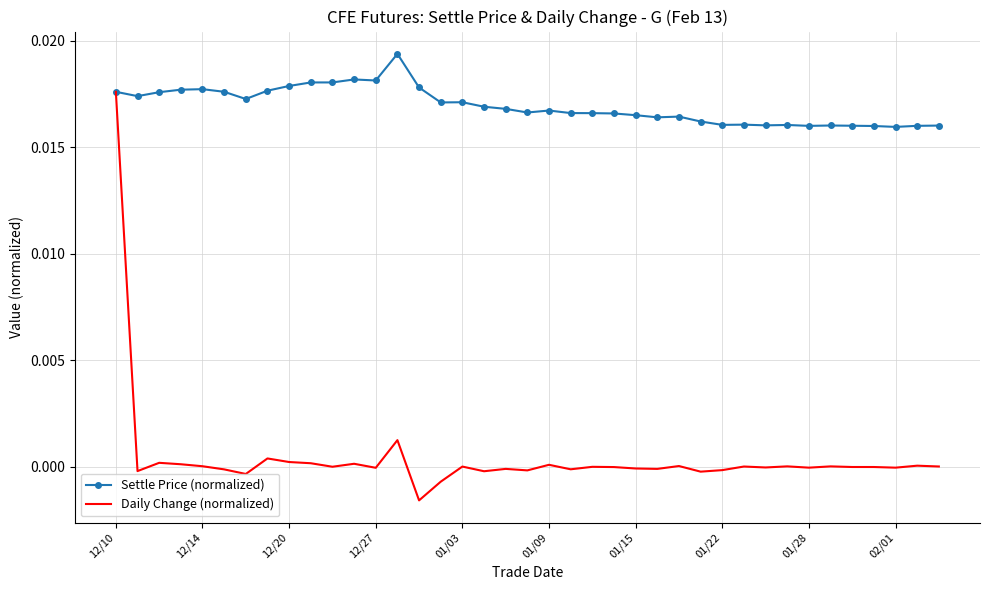

Rank the series by their maximum value, from highest to lowest.

Settle Price (normalized), Daily Change (normalized)